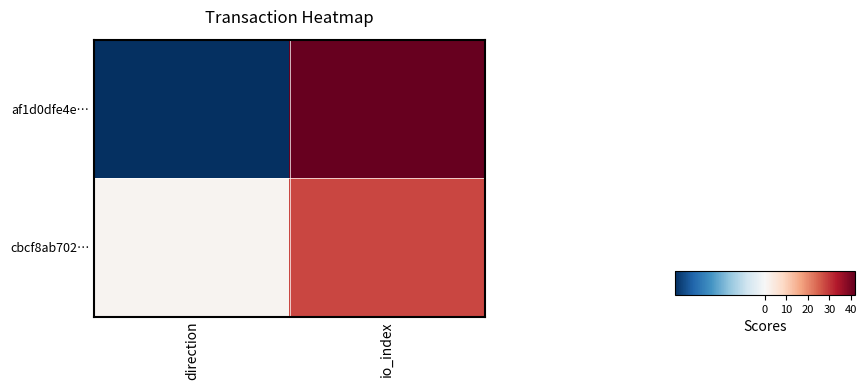

Which has a higher value, io_index or direction?

io_index